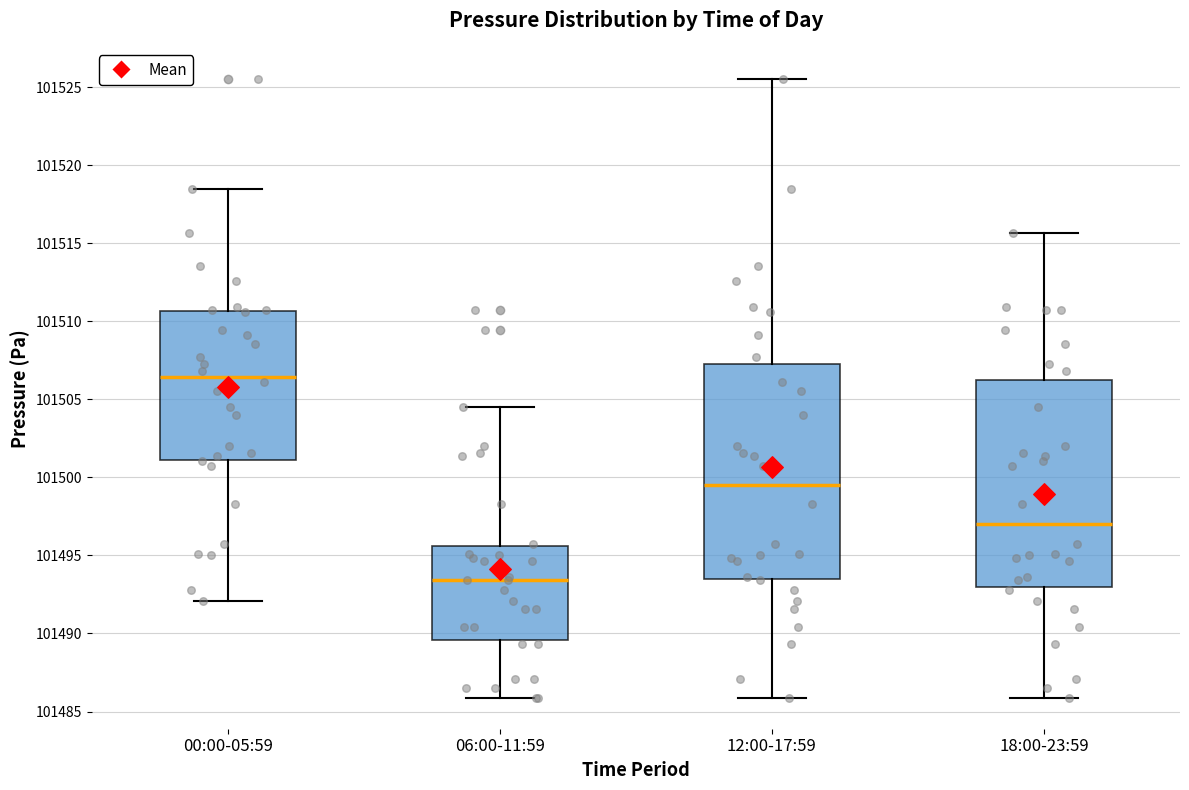

Which box has the lowest median line?

06:00-11:59